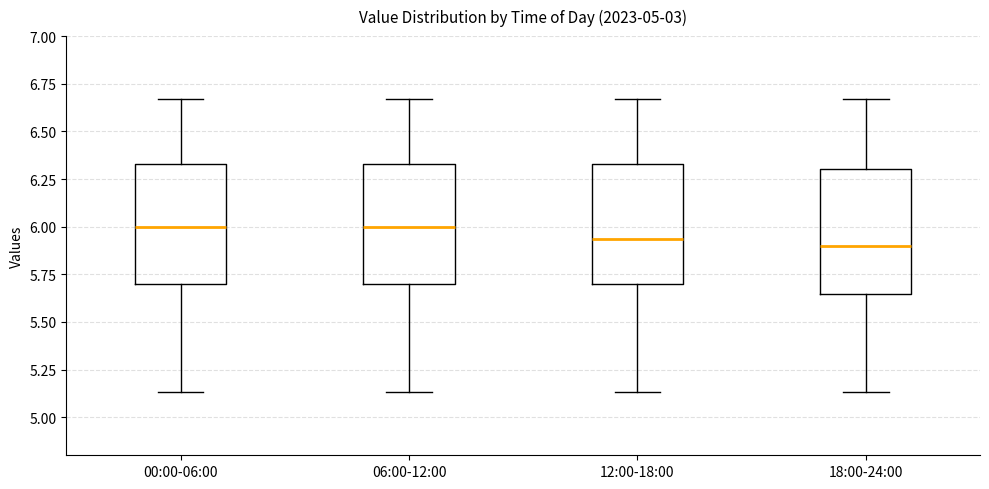

Where is the upper edge of the box for 12:00-18:00 on the y-axis? The values are not printed on the chart, so give them approximately, as read against the axis.

6.35